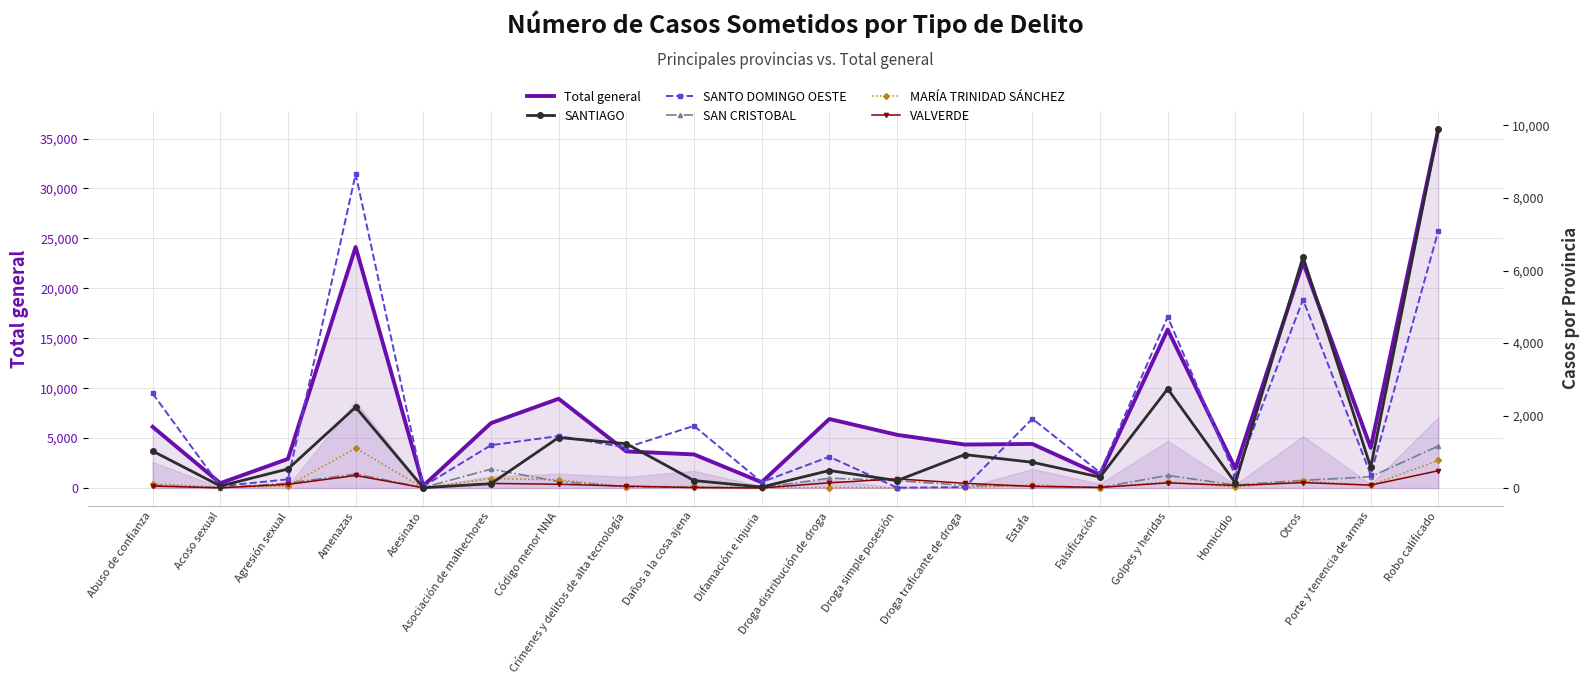

Which series changed the most between Asesinato and Asociación de malhechores?

Total general